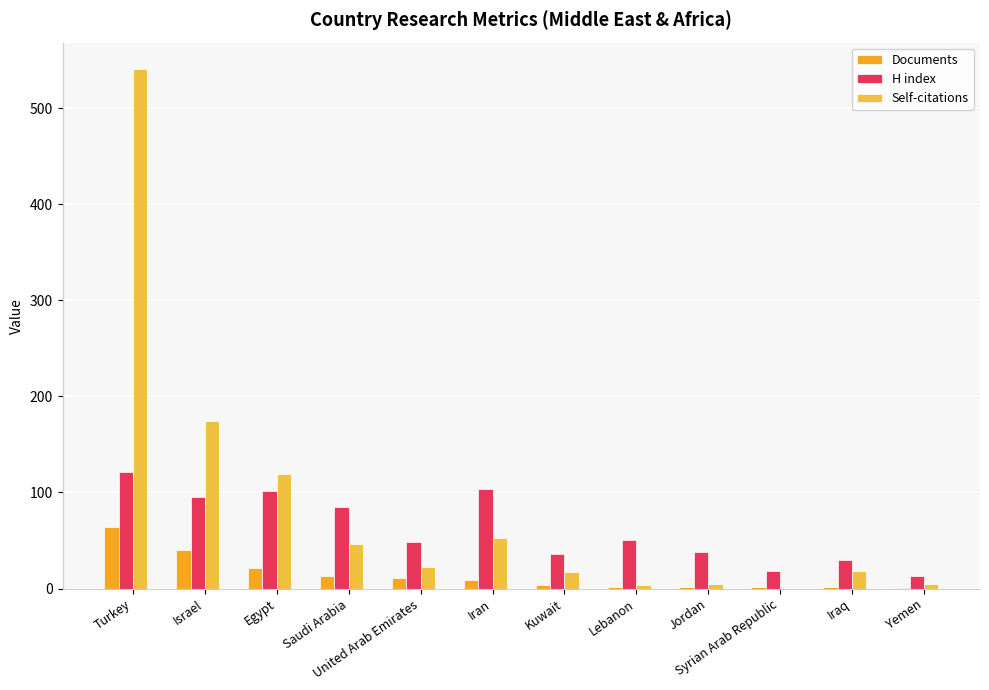

How many groups of bars are there?

12